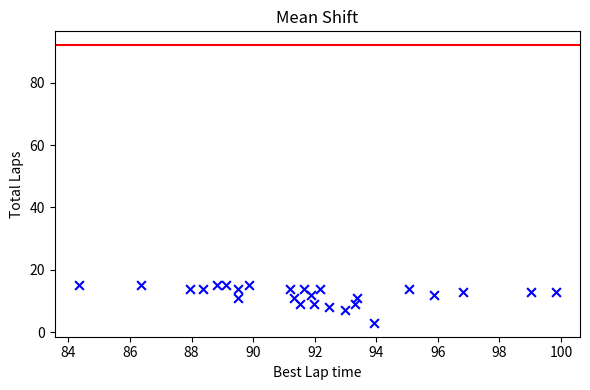

What is the range of Y values (max minus min)?

12